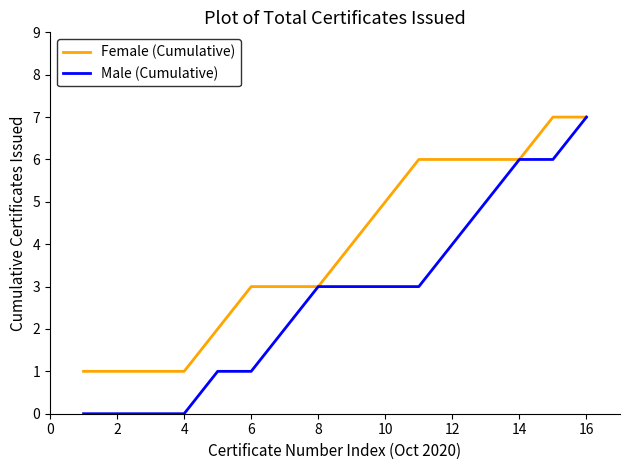

List the series in order of their overall mean, lowest first.

Male (Cumulative), Female (Cumulative)